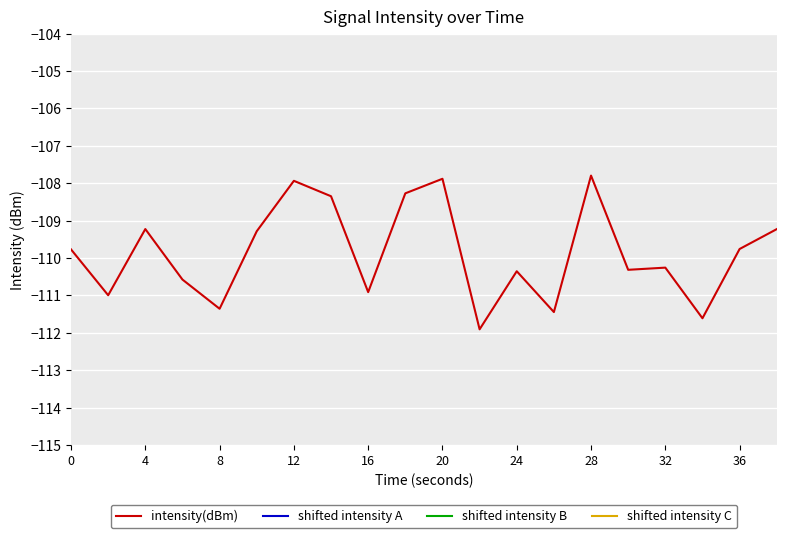

The intensity(dBm) series shows -28.7 at 4. True or false?

False